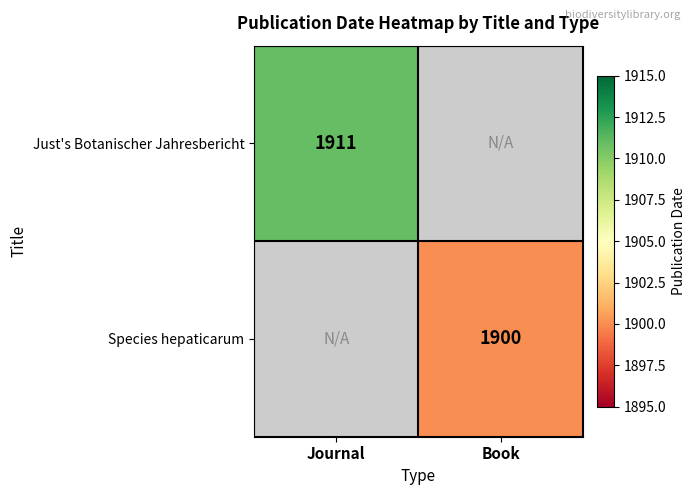

How many categories are shown in the chart?

2